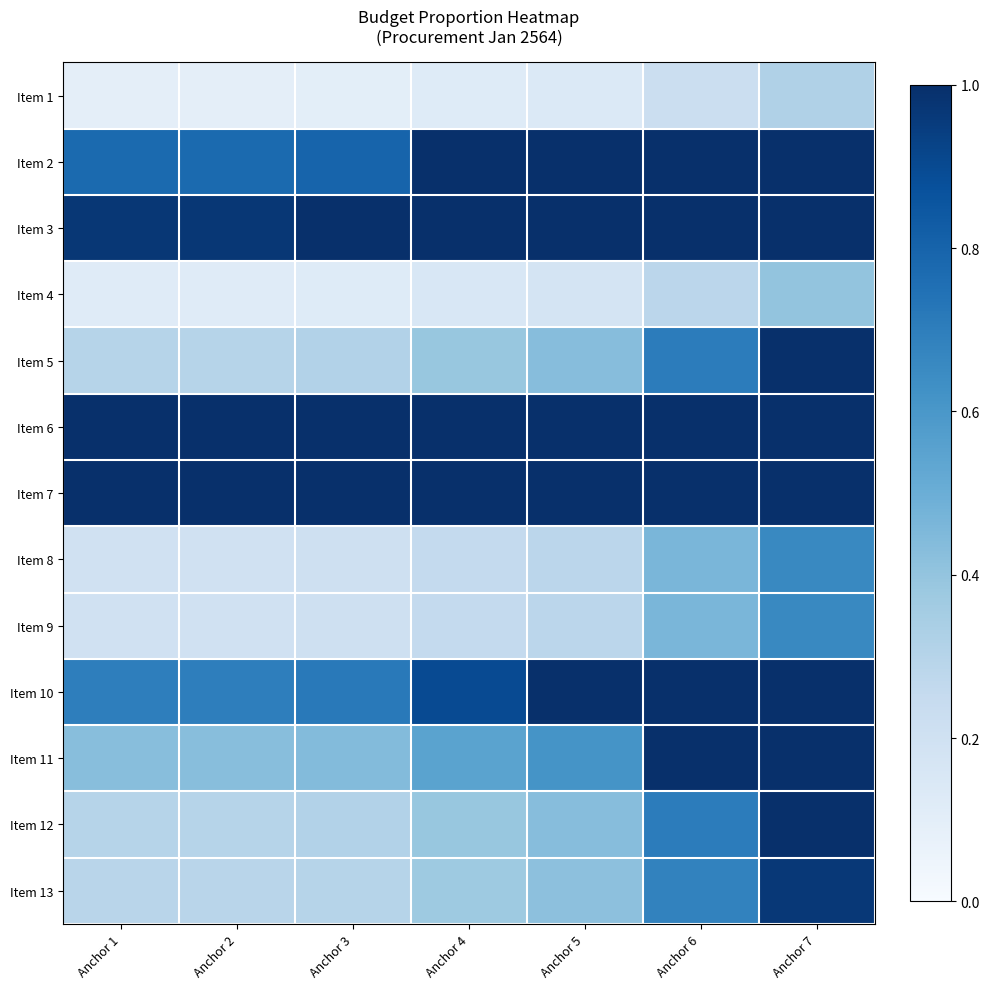

How many distinct data groups are displayed?

13